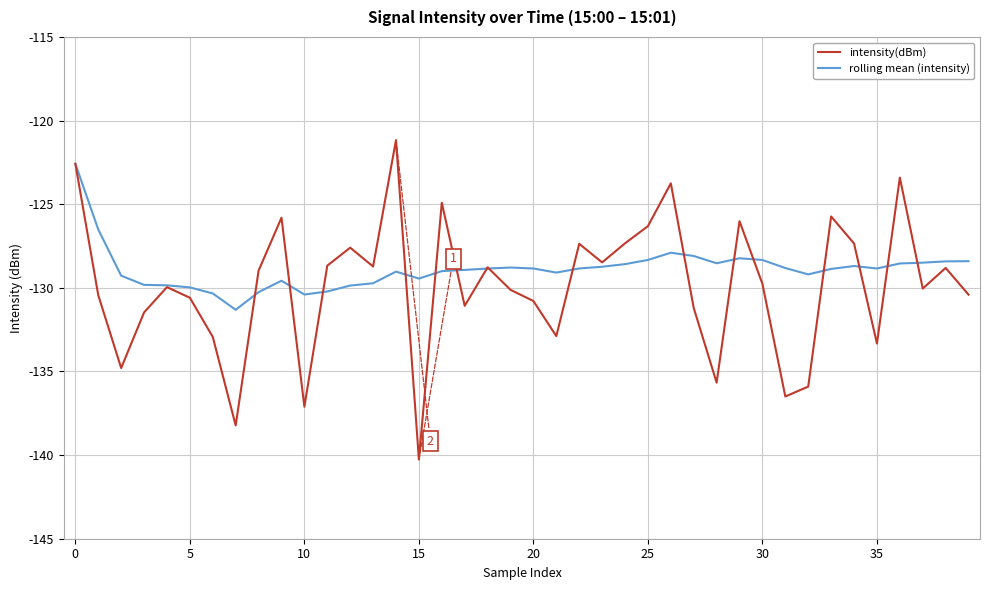

Rank the series by their maximum value, from highest to lowest.

intensity(dBm), rolling mean (intensity)